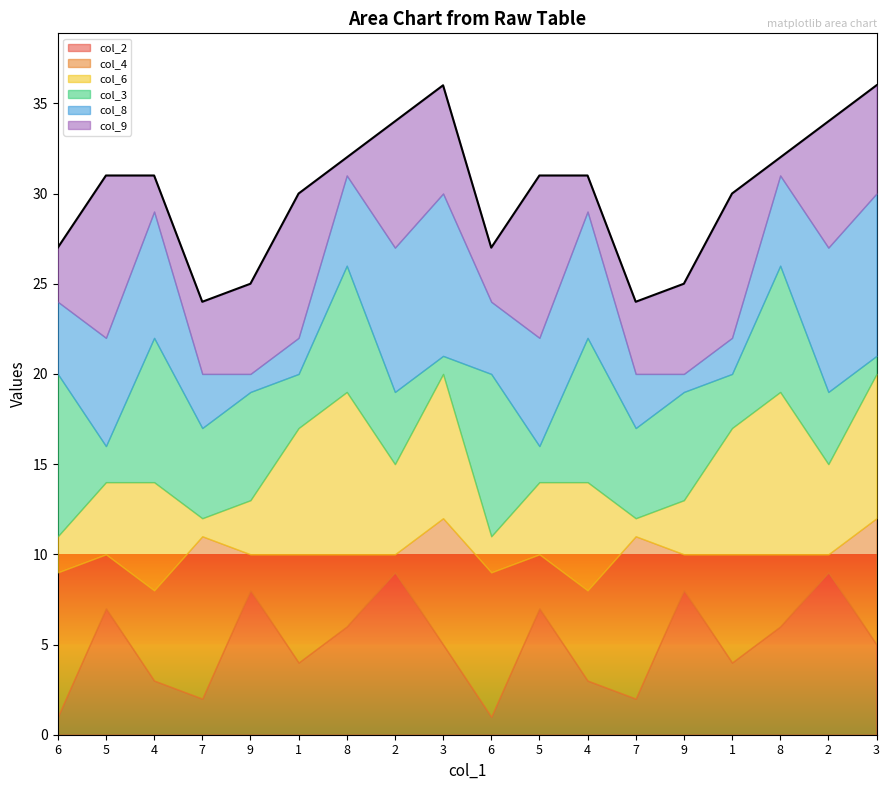

At which label is col_8 closest to 5?

8